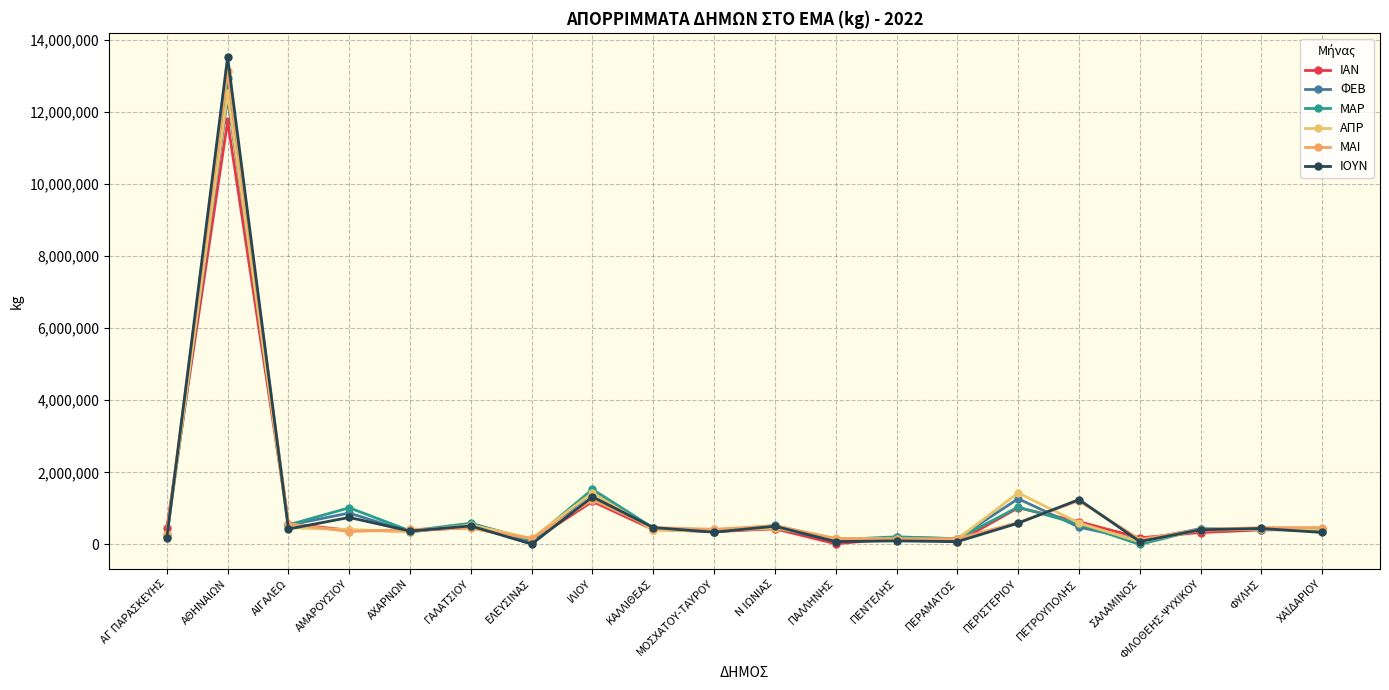

The value of ΦΕΒ at ΠΕΤΡΟΥΠΟΛΗΣ is 189162. True or false?

False